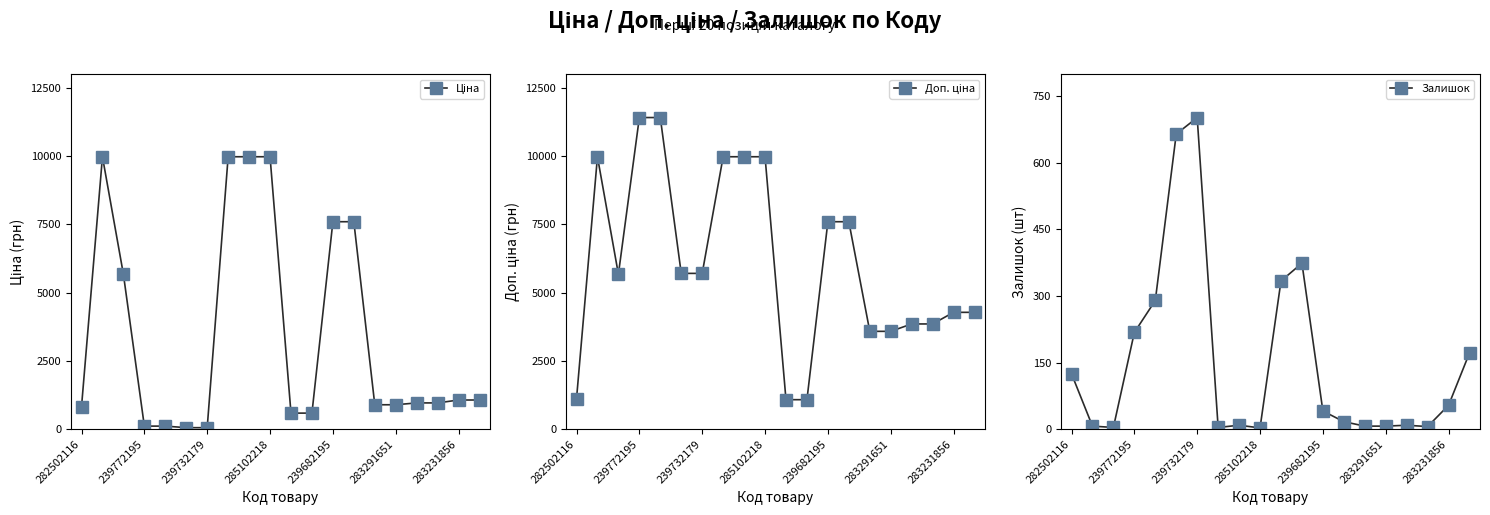

Reading left to right, transcribe all the data shown in this chart.

Ціна: 818.5	9975.0	5673.8	114.1	114.1	57.0	57.0	9975.0	9975.0	9975.0	589.9	589.9	7596.5	7596.5	895.9	895.9	963.5	963.5	1069.8	1069.8
Доп. ціна: 1109.2	9975.0	5673.8	11410.0	11410.0	5705.0	5705.0	9975.0	9975.0	9975.0	1081.7	1081.7	7596.5	7596.5	3583.6	3583.6	3854.0	3854.0	4279.1	4279.1
Залишок: 125.0	7.0	4.0	218.0	290.0	665.0	702.0	4.0	9.0	3.0	334.0	374.0	41.0	17.0	7.0	7.0	9.0	6.0	54.0	172.0